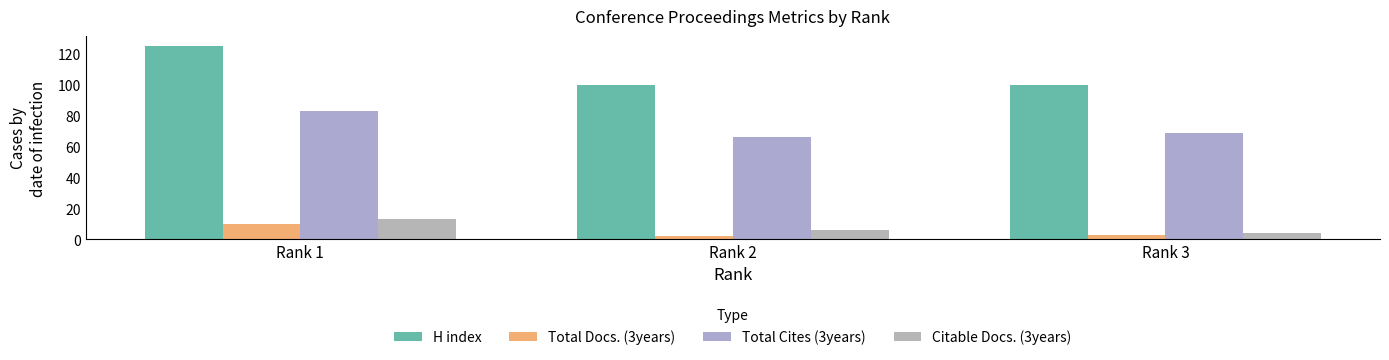

Where is Total Cites (3years) nearest to the value 74?

Rank 3